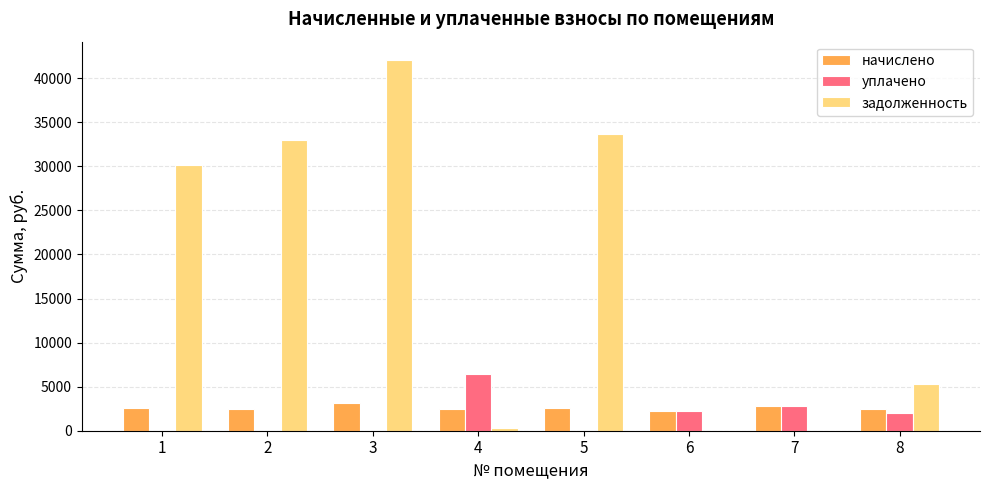

What is the total value across all series at 5?

36242.5